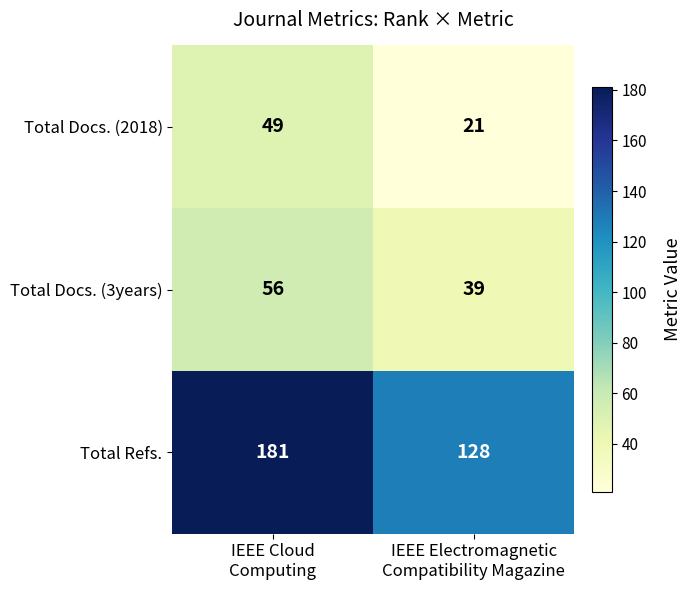

What is the minimum value shown in the chart?

21